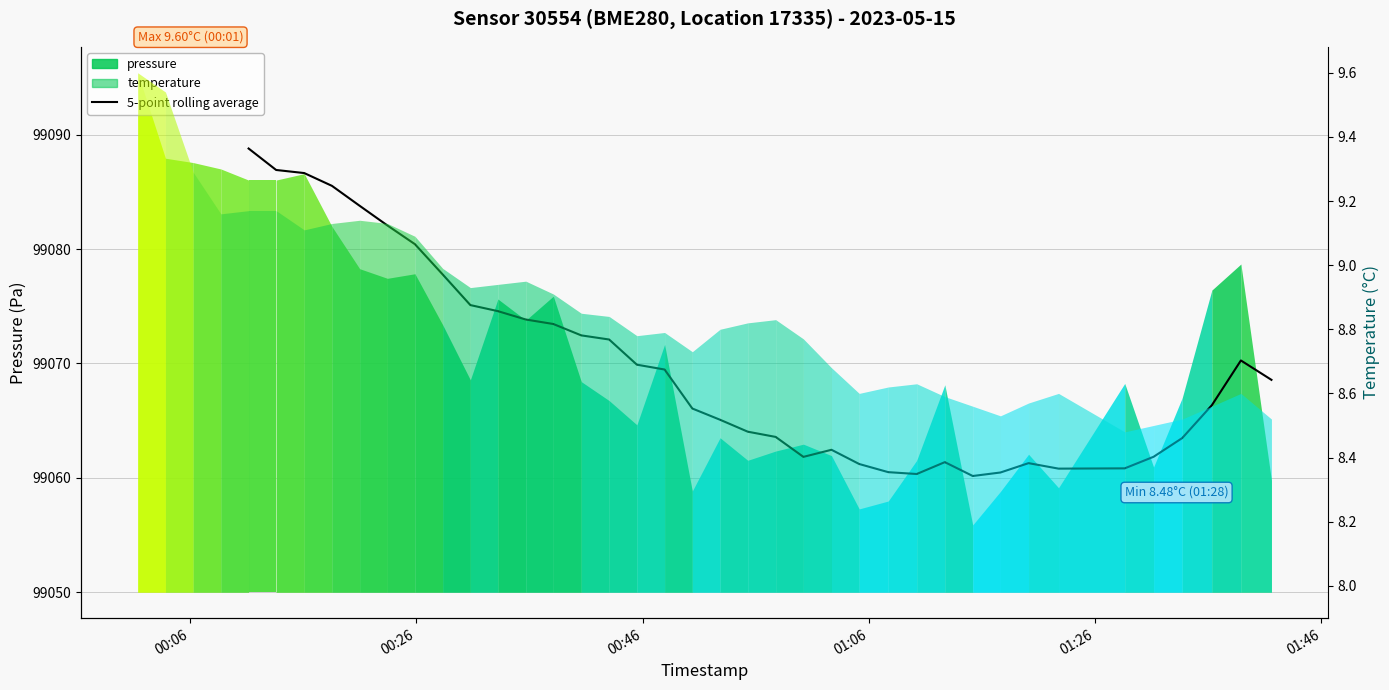

How many lines are shown in the chart?

1